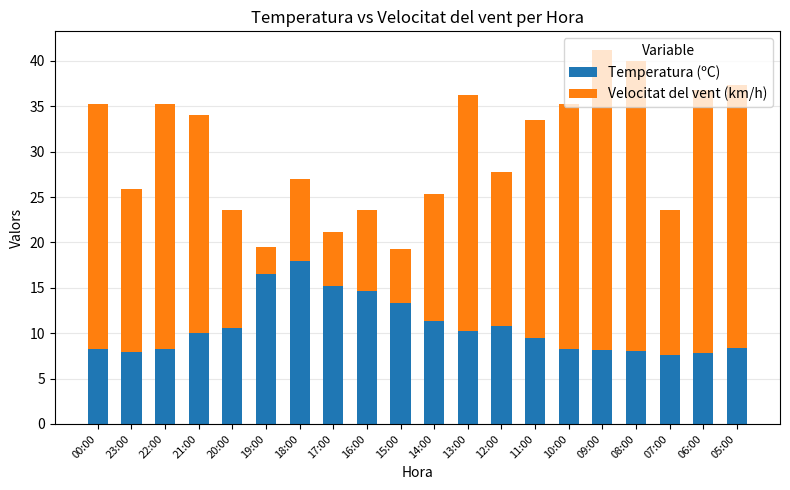

Are the bars grouped side by side (vs. stacked)?

No